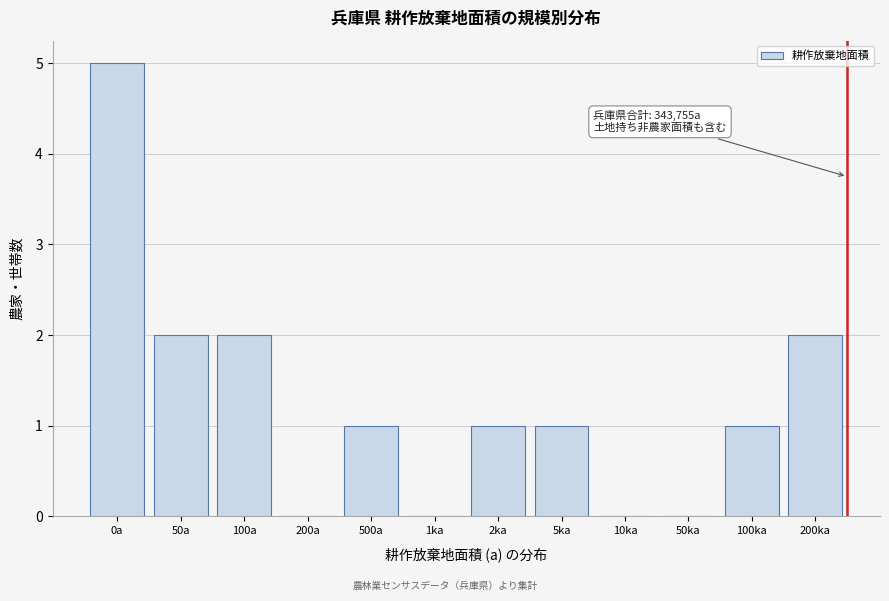

Reading right to left, what are all the values shown in this chart?

200ka=2	100ka=1	50ka=0	10ka=0	5ka=1	2ka=1	1ka=0	500a=1	200a=0	100a=2	50a=2	0a=5